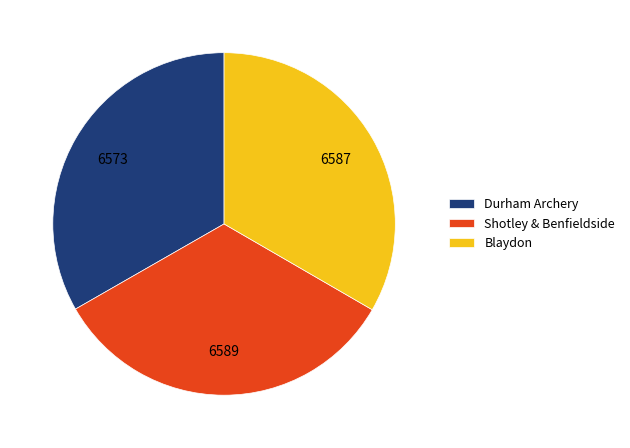

Is the sum of Shotley & Benfieldside and Durham Archery greater than half?

Yes